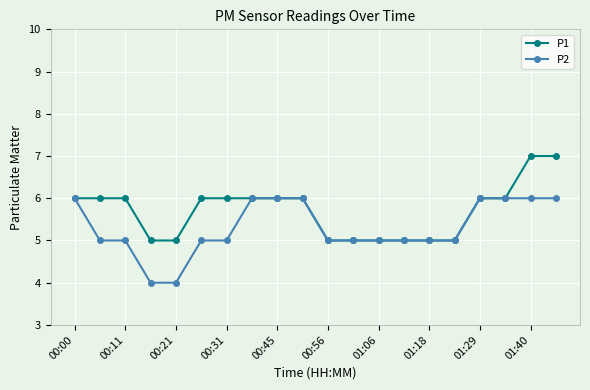

List the series in order of their overall mean, highest first.

P1, P2